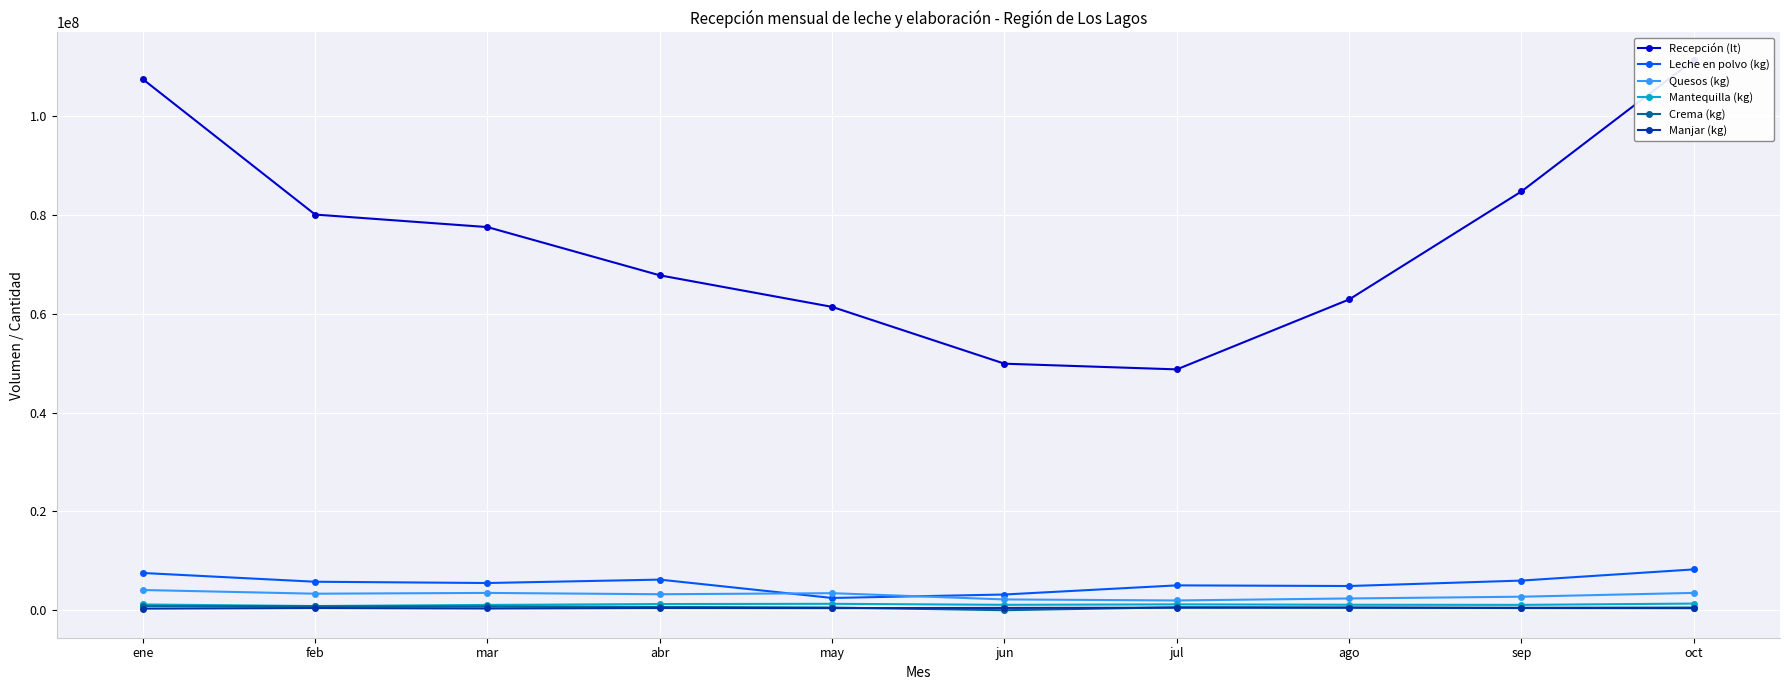

Where does the Quesos (kg) series first go above 3341891?

ene